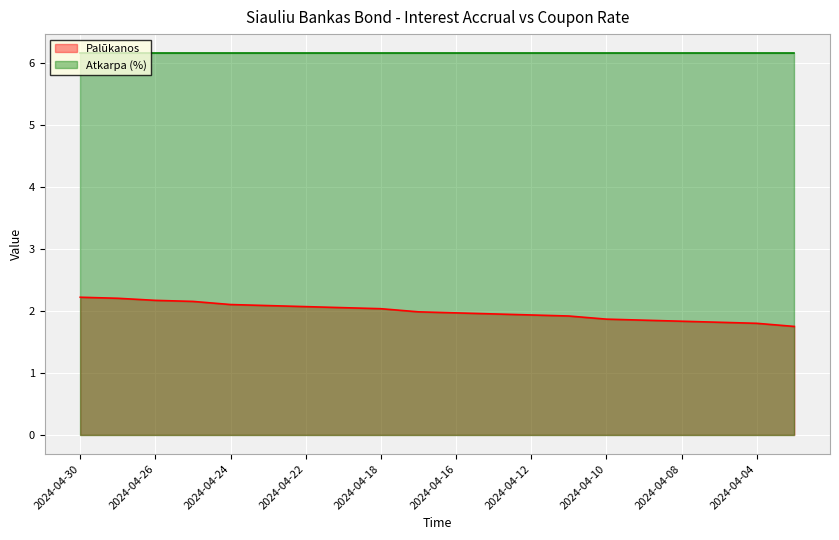

Is it true that the value at 2024-04-18 is 1.4?

False